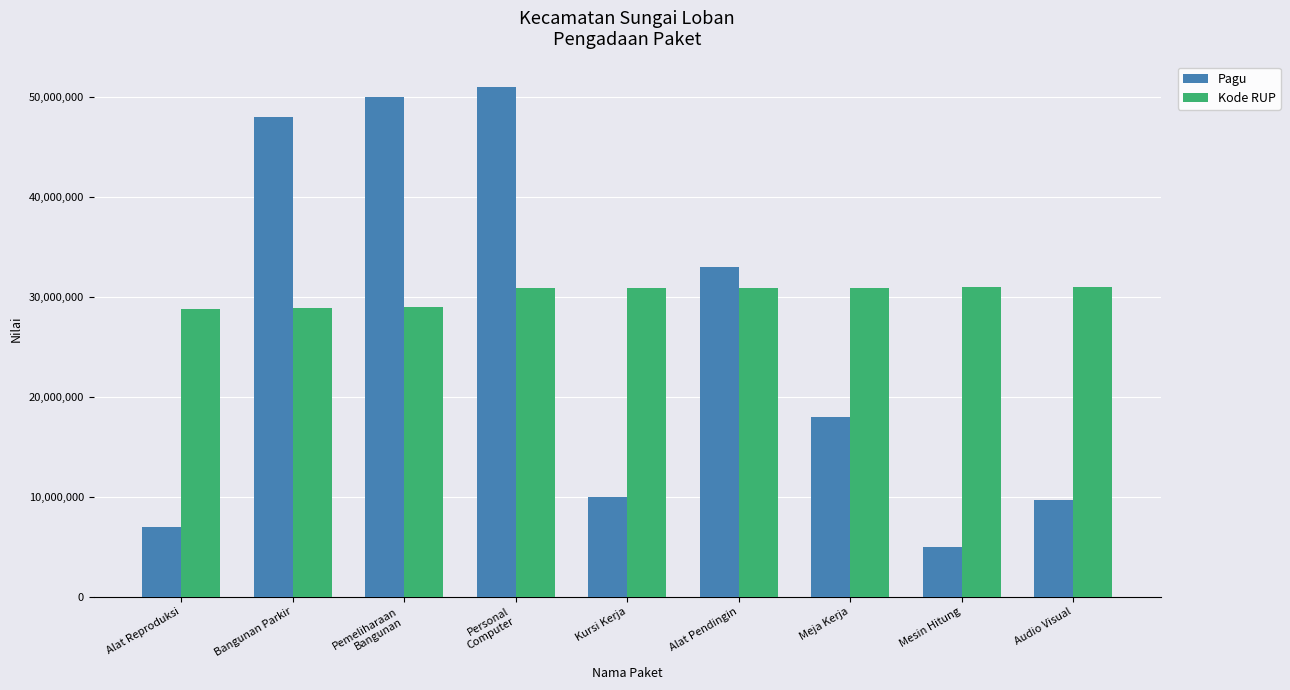

What is the label of the 5th bar from the left?

Kursi Kerja